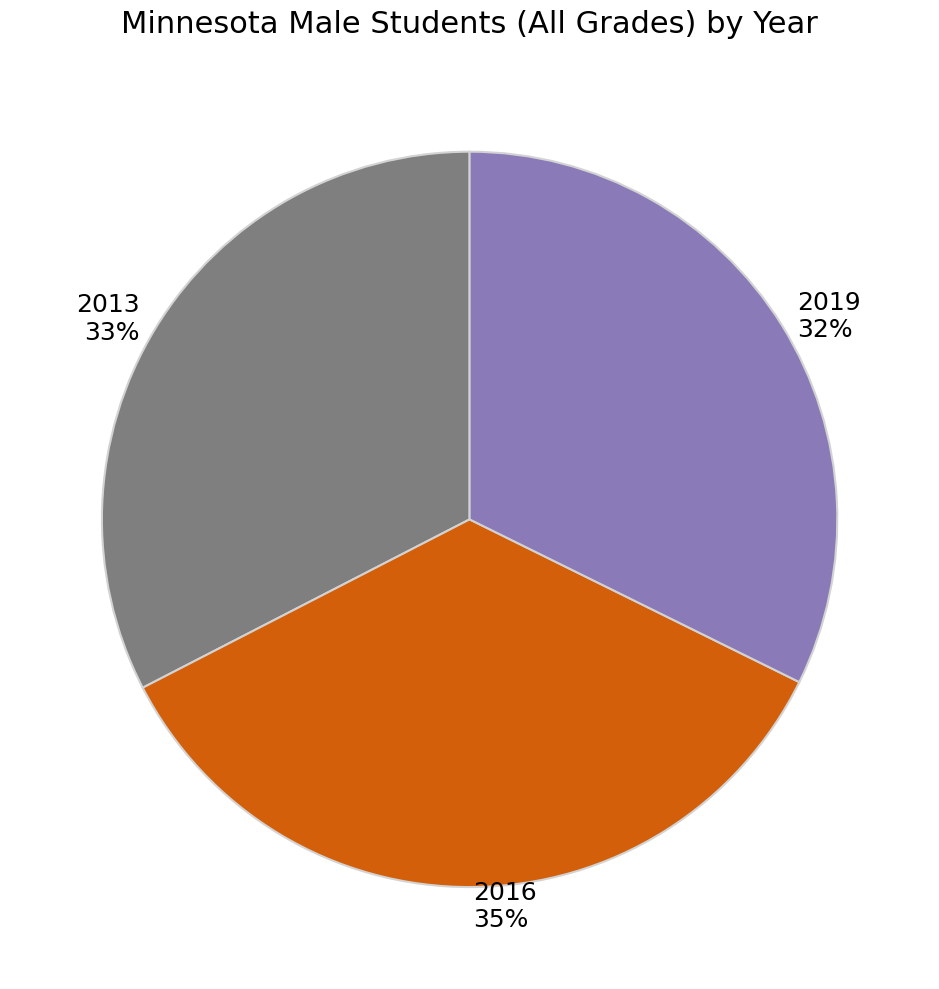

To the nearest percent, what is the combined percentage of 2013 and 2019?

65%